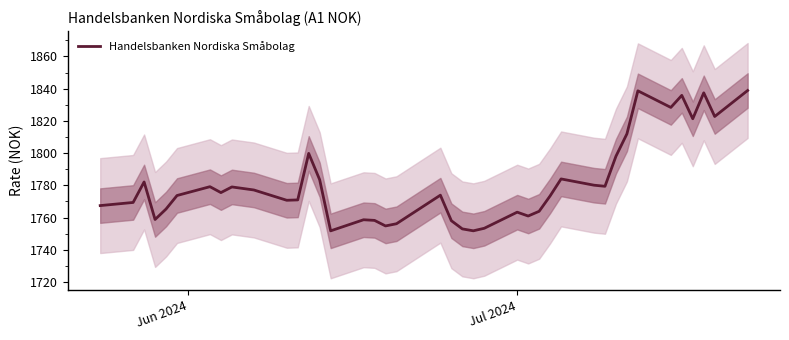

True or false: the data has more than 1 interior local peaks.

True